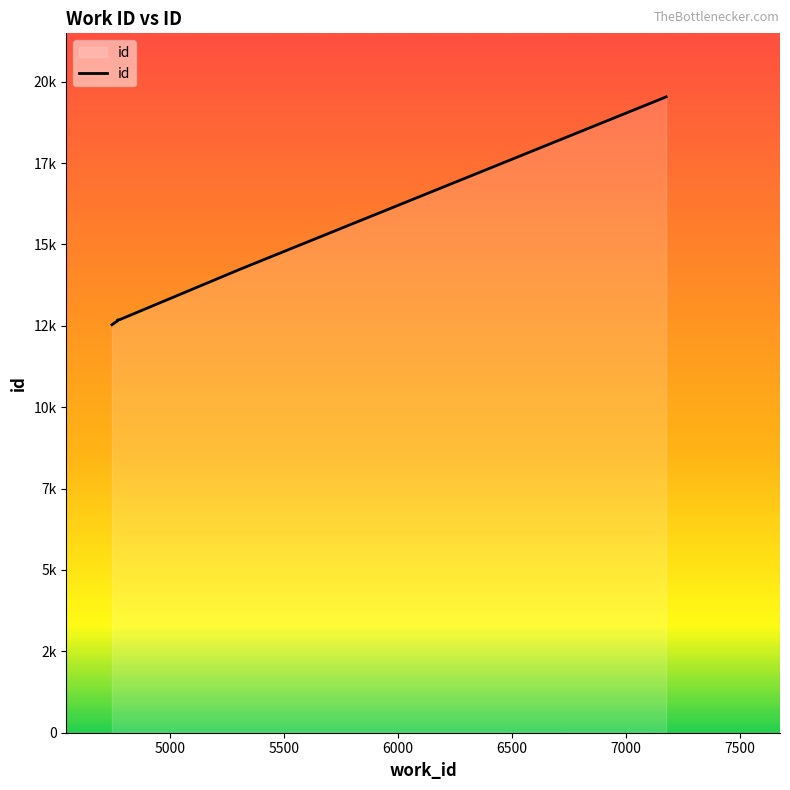

True or false: there are more than 1 points higher than both neighbors.

False